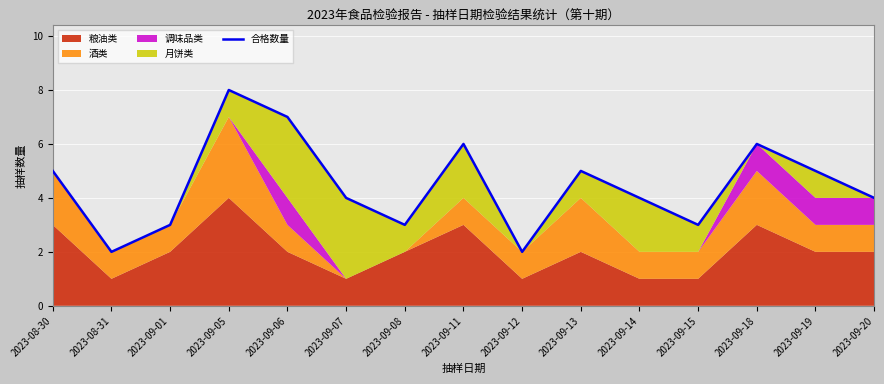

How many lines are shown in the chart?

1